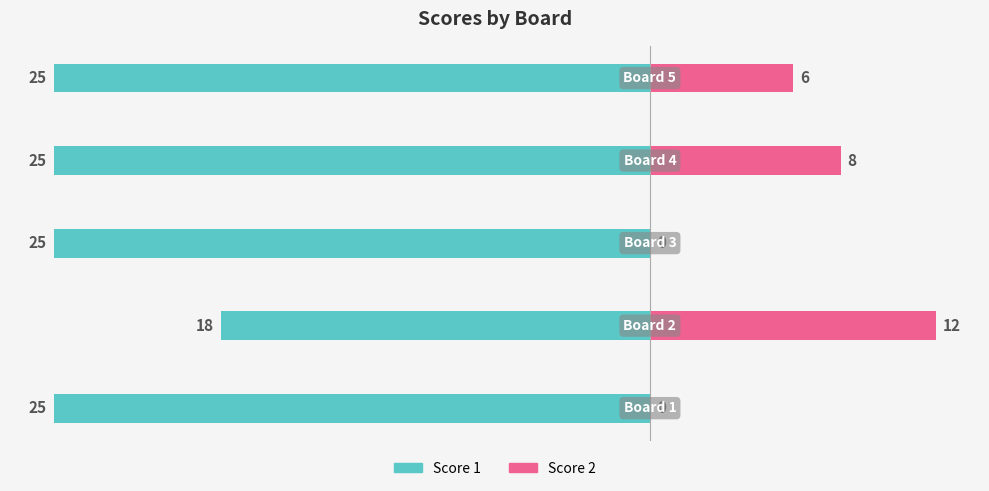

How many Score 1 values are between -25 and -24?

4